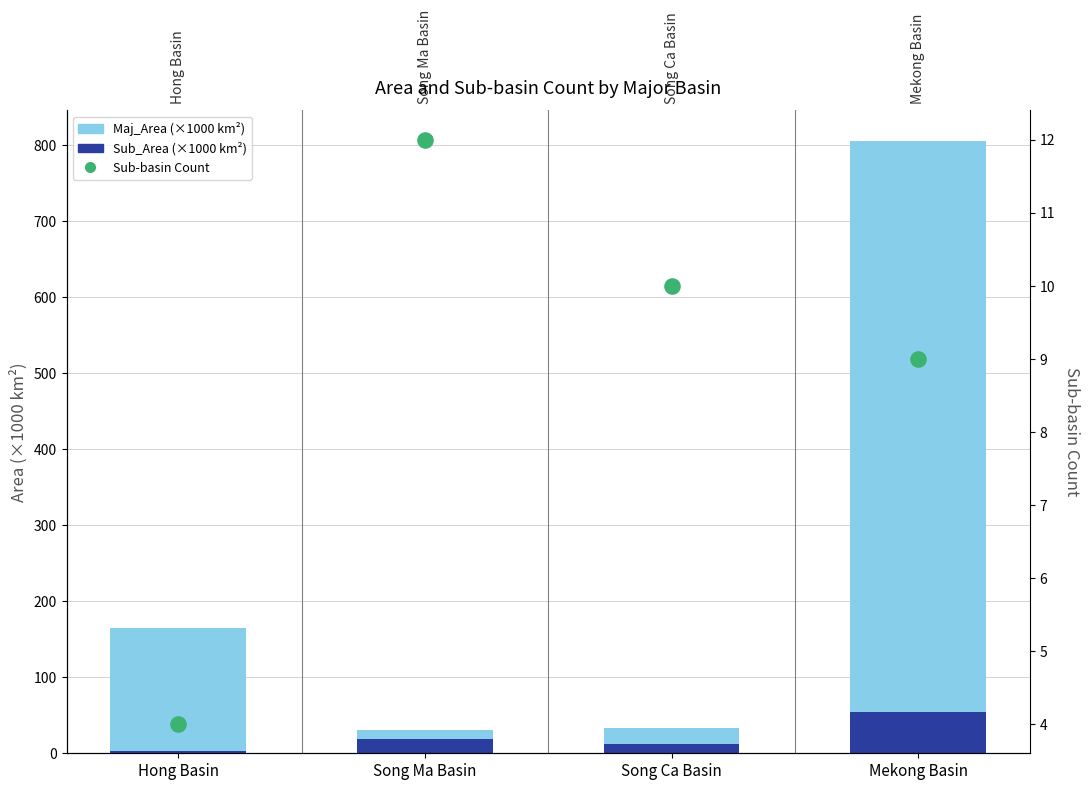

Which series has the largest Y range (max minus min)?

Maj_Area (×1000 km²)